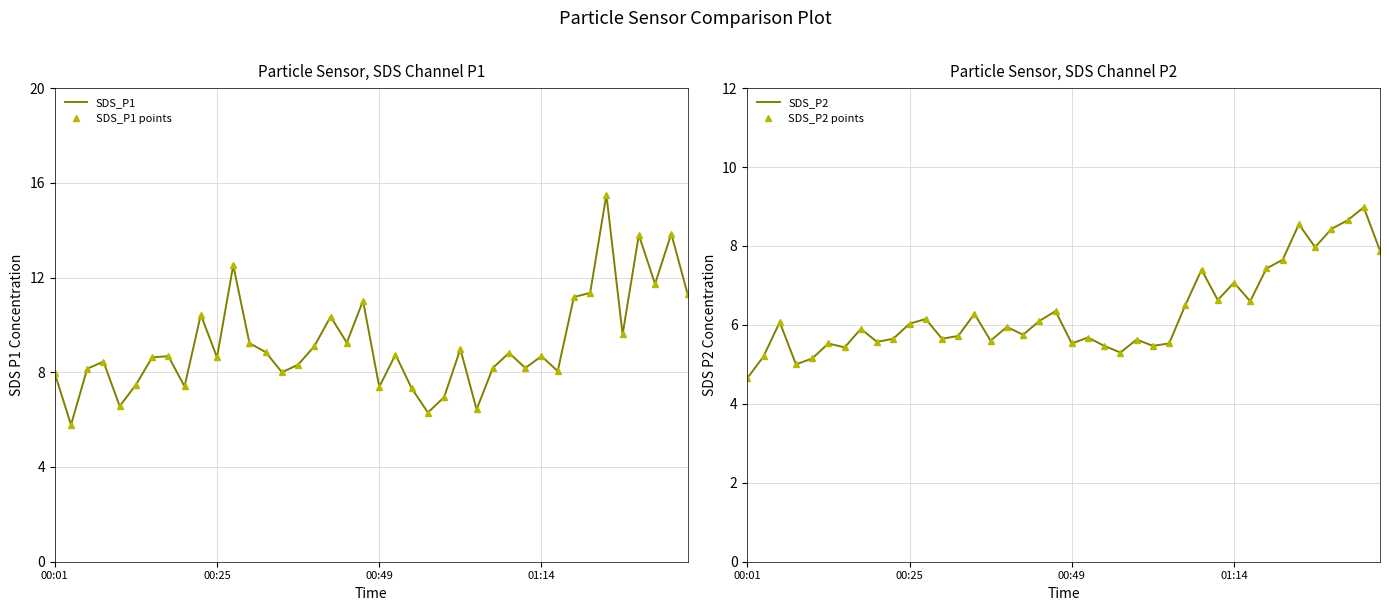

Which series has the largest range (max minus min)?

SDS_P1